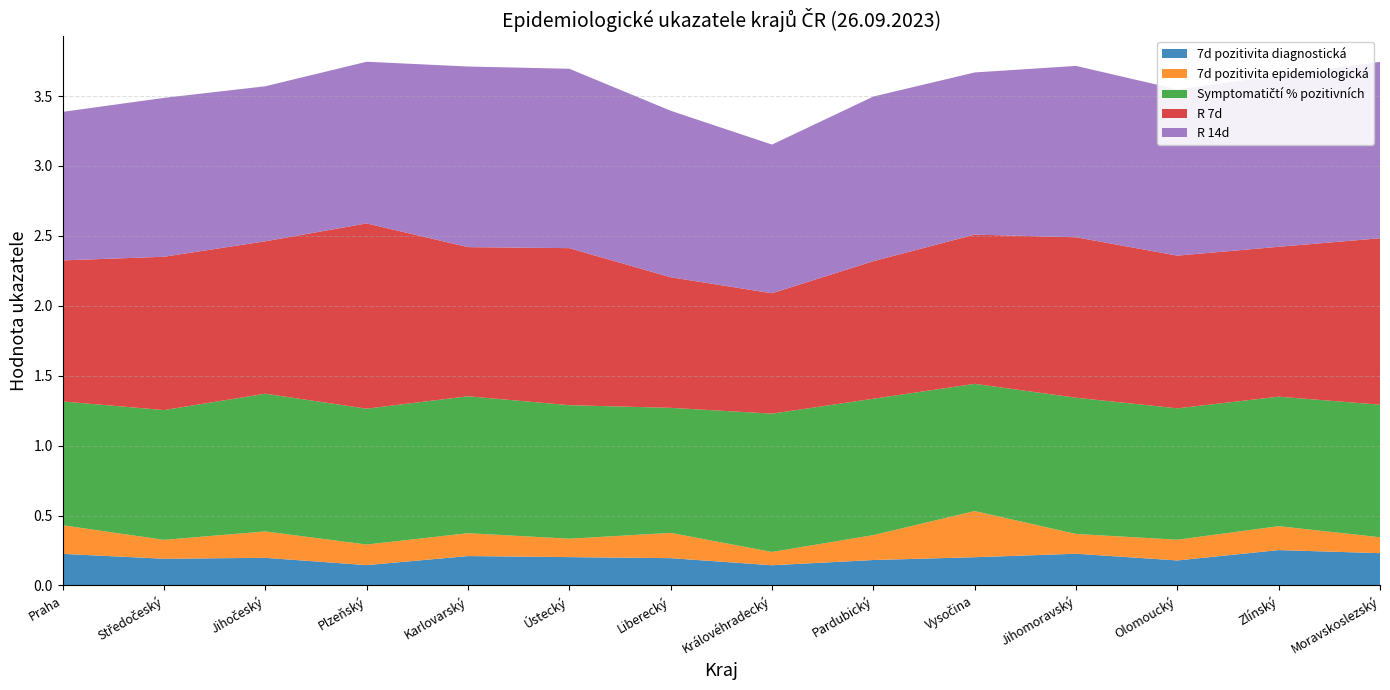

Reading right to left, extract all data points from this chart.

7d pozitivita diagnostická: 0.2	0.3	0.2	0.2	0.2	0.2	0.1	0.2	0.2	0.2	0.1	0.2	0.2	0.2
7d pozitivita epidemiologická: 0.1	0.2	0.1	0.1	0.3	0.2	0.1	0.2	0.1	0.2	0.1	0.2	0.1	0.2
Symptomatičtí % pozitivních: 0.9	0.9	0.9	1.0	0.9	1.0	1.0	0.9	1.0	1.0	1.0	1.0	0.9	0.9
R 7d: 1.2	1.1	1.1	1.1	1.1	1.0	0.9	0.9	1.1	1.1	1.3	1.1	1.1	1.0
R 14d: 1.3	1.2	1.2	1.2	1.2	1.2	1.1	1.2	1.3	1.3	1.2	1.1	1.1	1.1